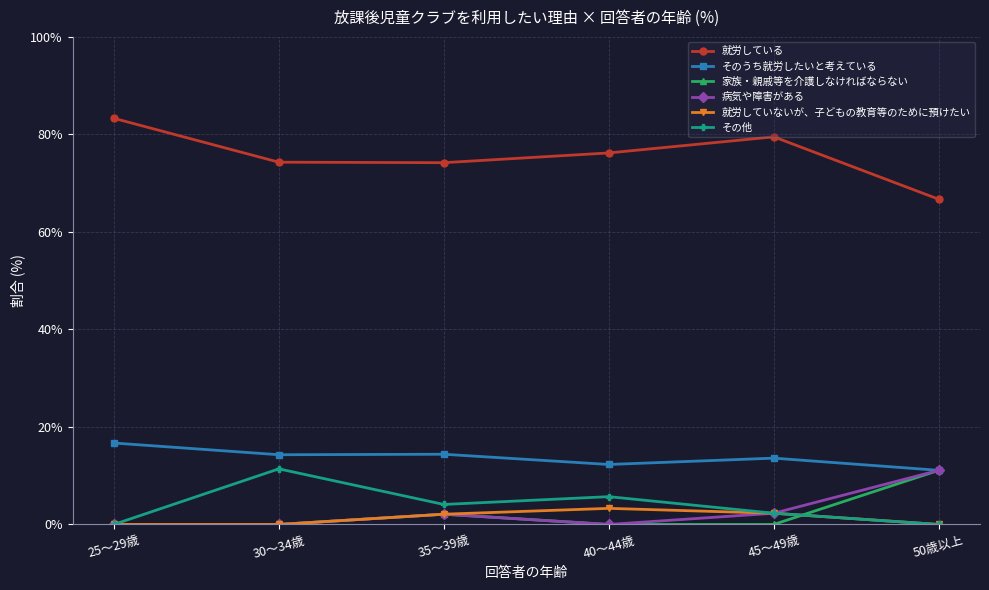

Which series has the largest total across all categories?

就労している